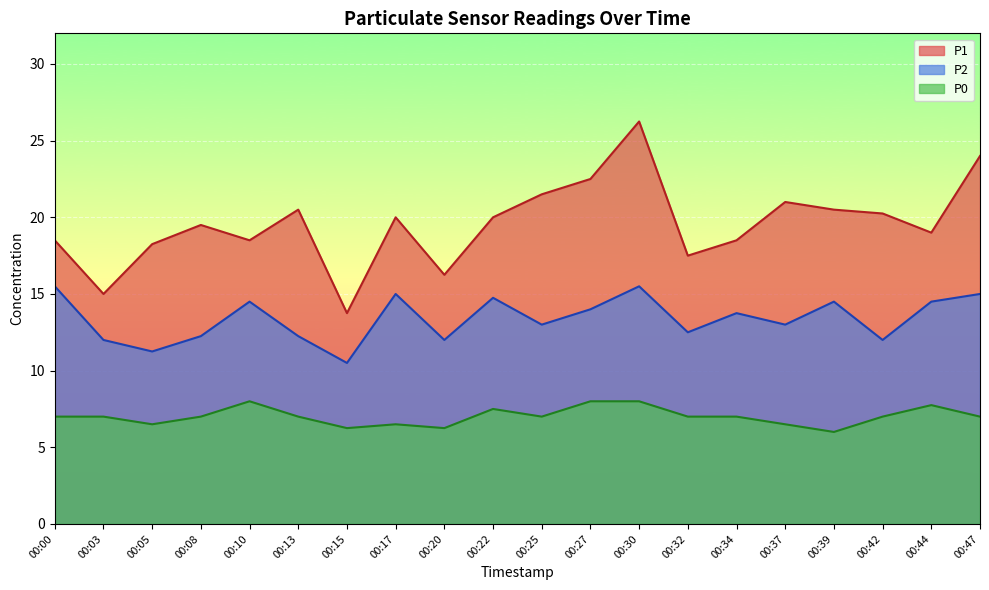

How many lines are shown in the chart?

3